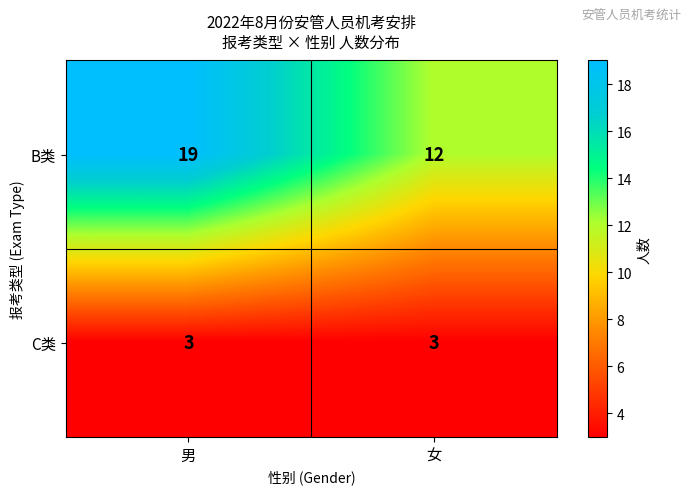

Is it true that B类 equals 12 at 女?

True